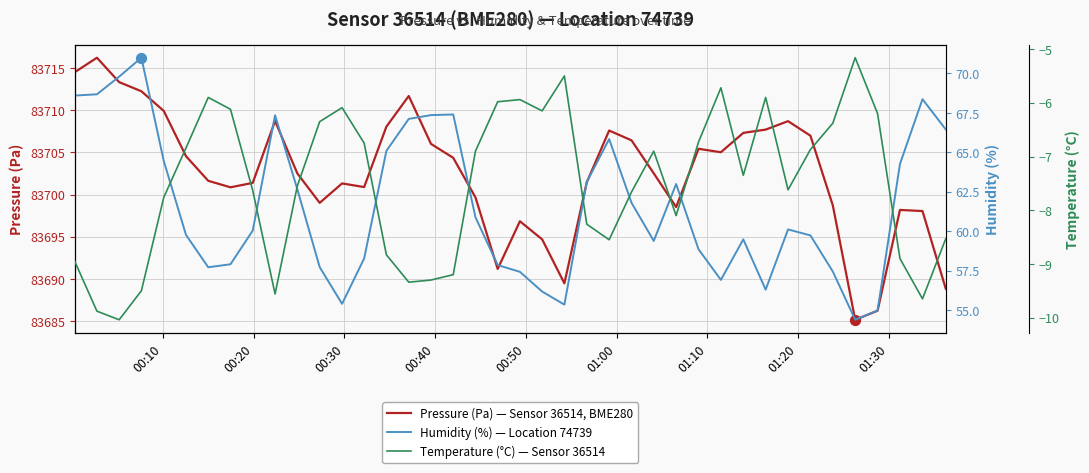

Which series has the largest total across all categories?

Pressure (Pa) — Sensor 36514, BME280